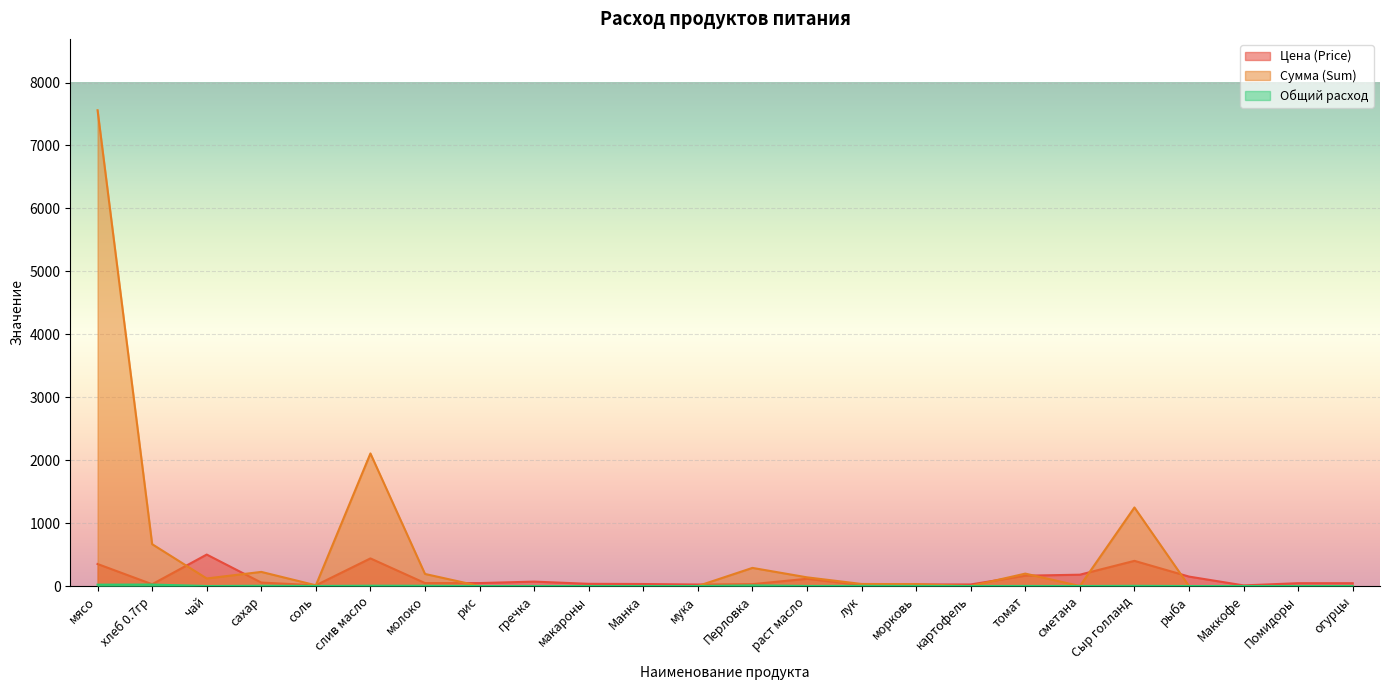

How many lines are shown in the chart?

3